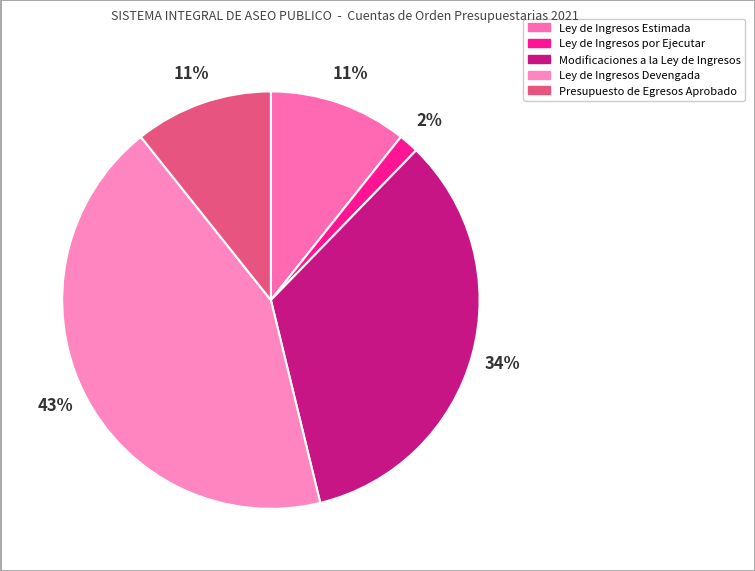

How many segments does this pie chart have?

5